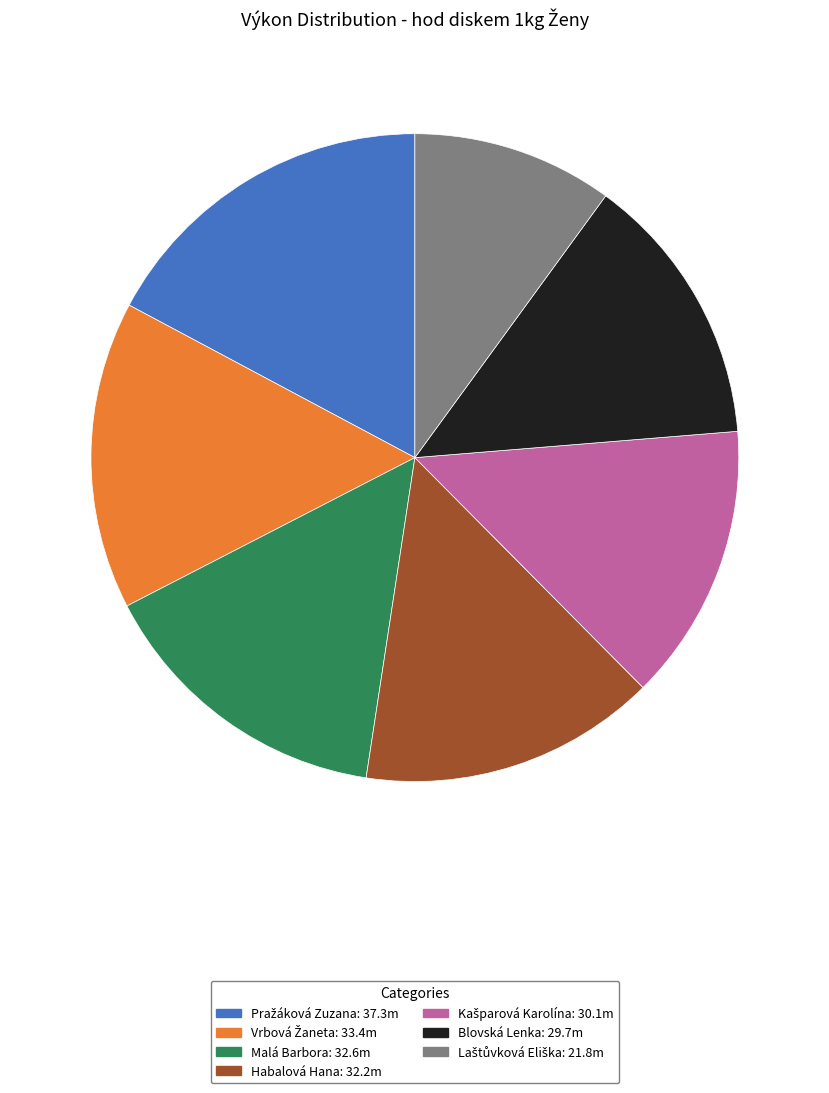

The Malá Barbora slice represents 29% of the pie. True or false?

False